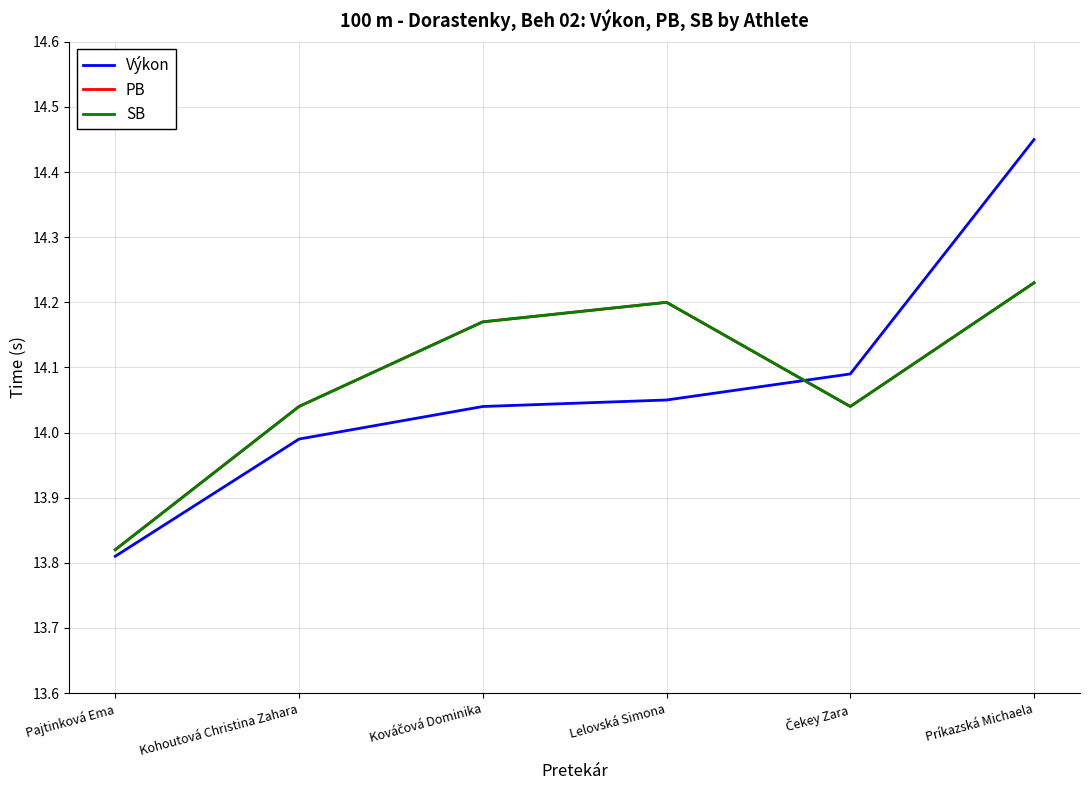

Reading left to right, list all the values displayed in this chart.

Výkon: Pajtinková Ema=13.8	Kohoutová Christina Zahara=14.0	Kováčová Dominika=14.0	Lelovská Simona=14.1	Čekey Zara=14.1	Príkazská Michaela=14.4
PB: Pajtinková Ema=13.8	Kohoutová Christina Zahara=14.0	Kováčová Dominika=14.2	Lelovská Simona=14.2	Čekey Zara=14.0	Príkazská Michaela=14.2
SB: Pajtinková Ema=13.8	Kohoutová Christina Zahara=14.0	Kováčová Dominika=14.2	Lelovská Simona=14.2	Čekey Zara=14.0	Príkazská Michaela=14.2